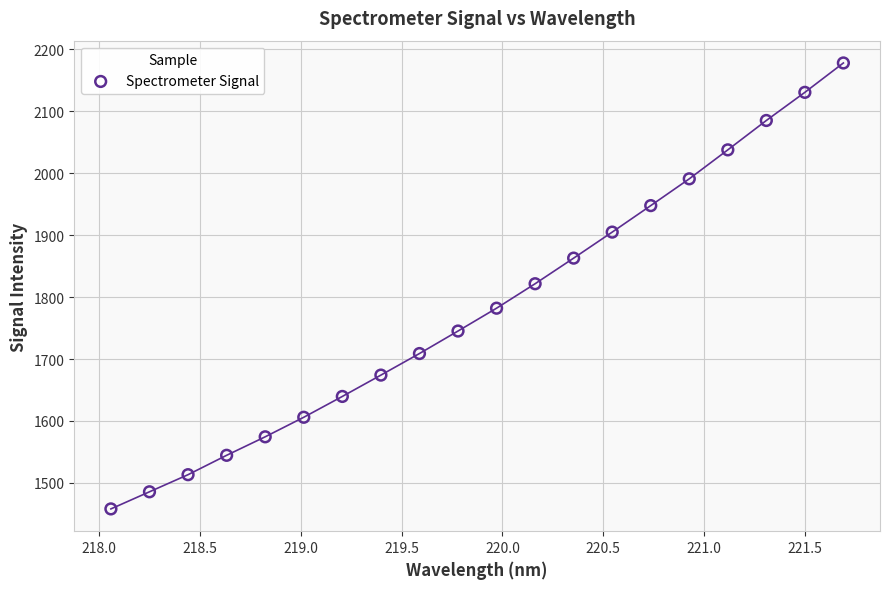

What is the range of X values (max minus min)?

3.6